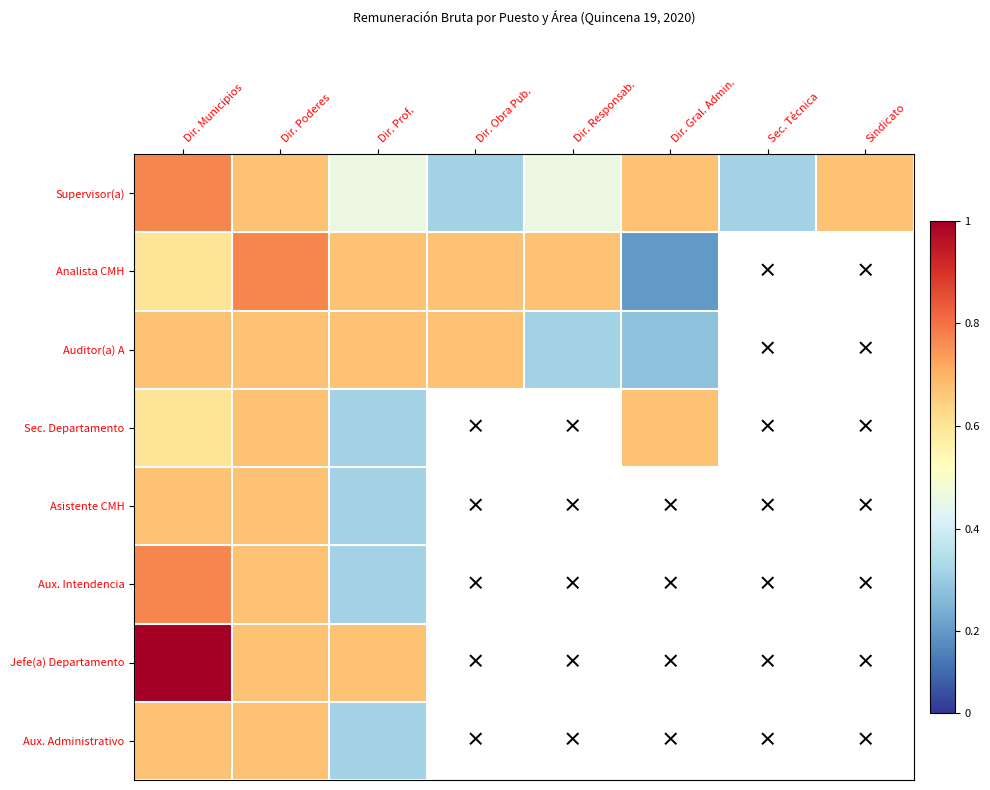

List the series in order of their peak value, highest first.

Jefe(a) Departamento, Supervisor(a), Analista CMH, Aux. Intendencia, Auditor(a) A, Sec. Departamento, Asistente CMH, Aux. Administrativo